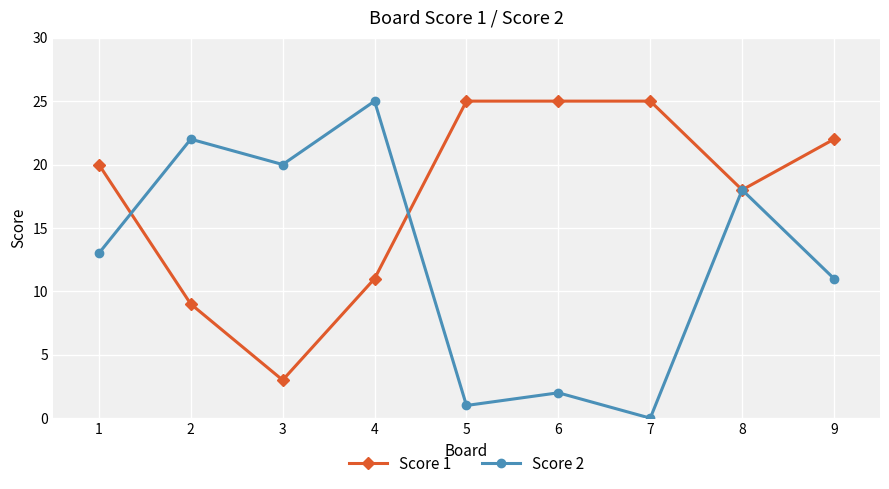

The value of Score 1 at 1 is 8. True or false?

False